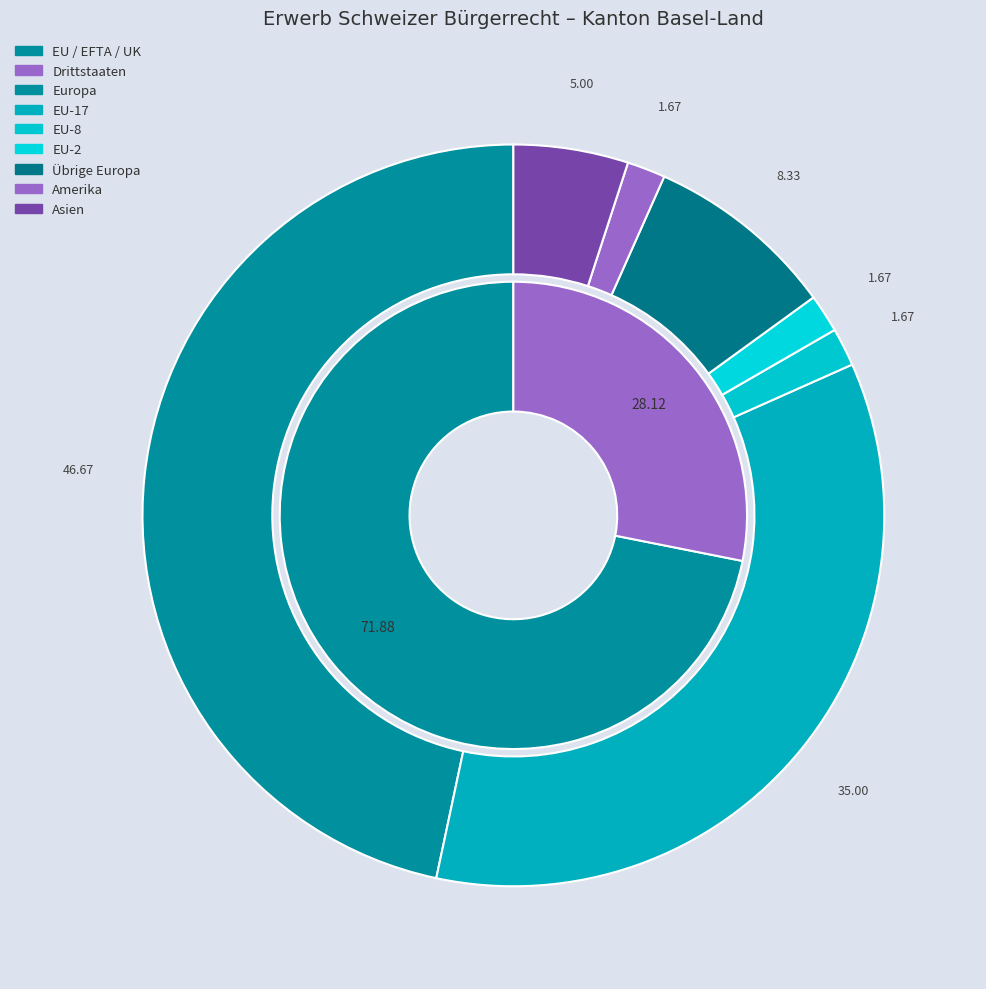

Count the number of slices in the pie.

7